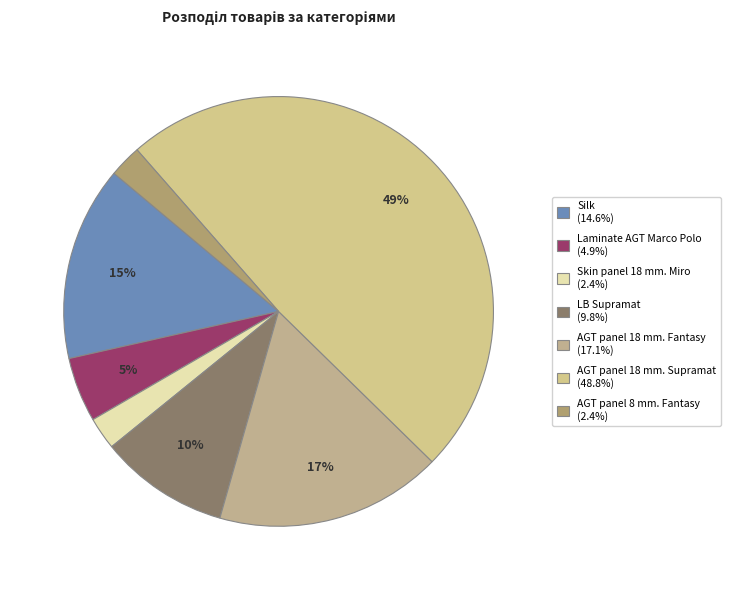

What percentage is the AGT panel 18 mm. Supramat slice, to the nearest percent?

49%